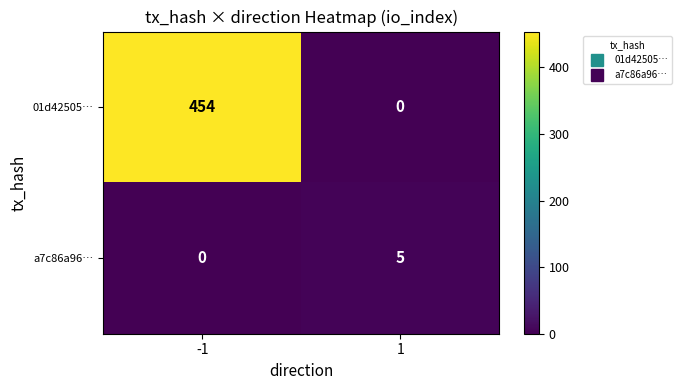

How many values in the a7c86a96… series are below 5?

1